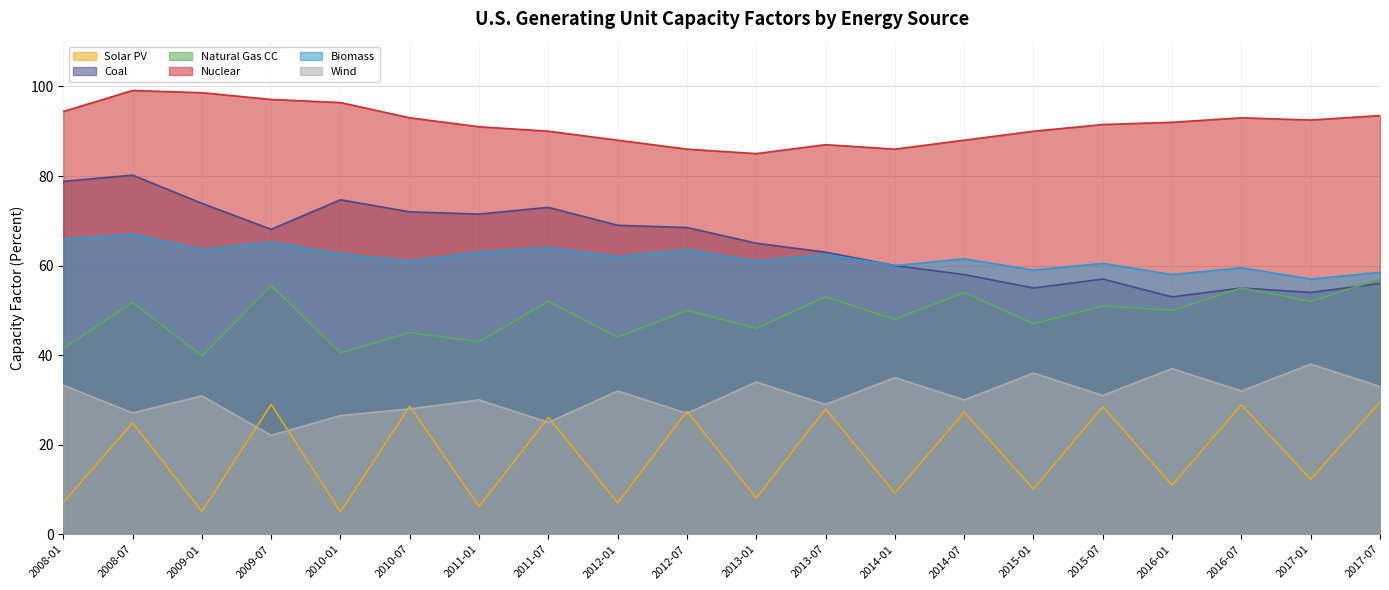

Does the chart have visible grid lines?

Yes